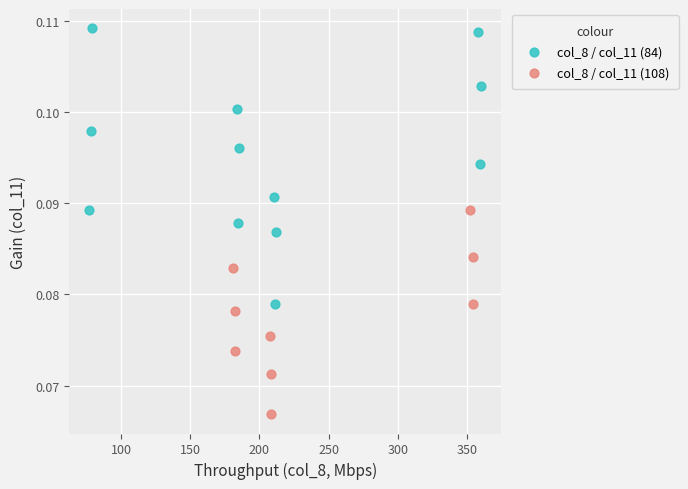

Which series contains the lowest Y value?

col_8 / col_11 (108)